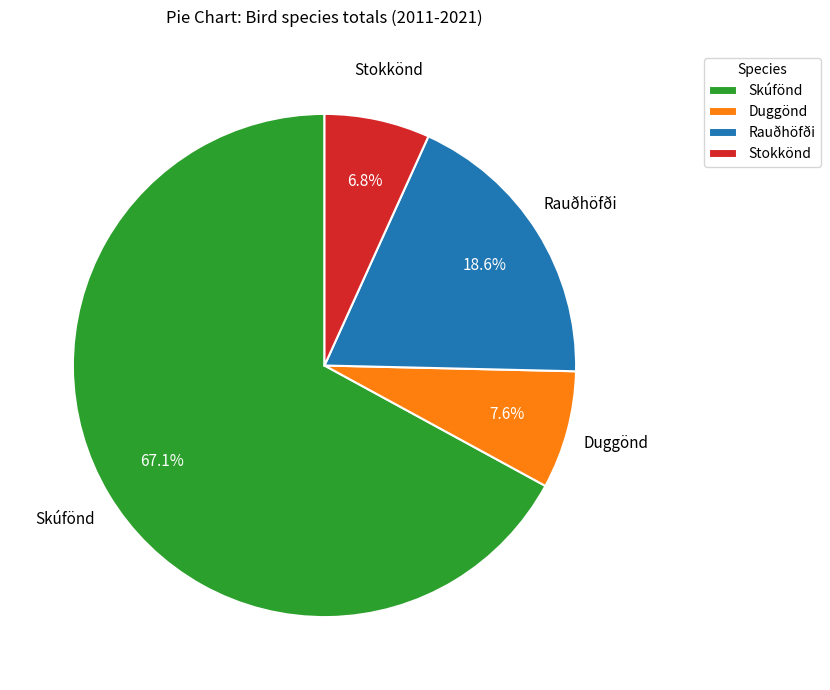

Do Stokkönd and Skúfönd together represent more than half of the pie?

Yes